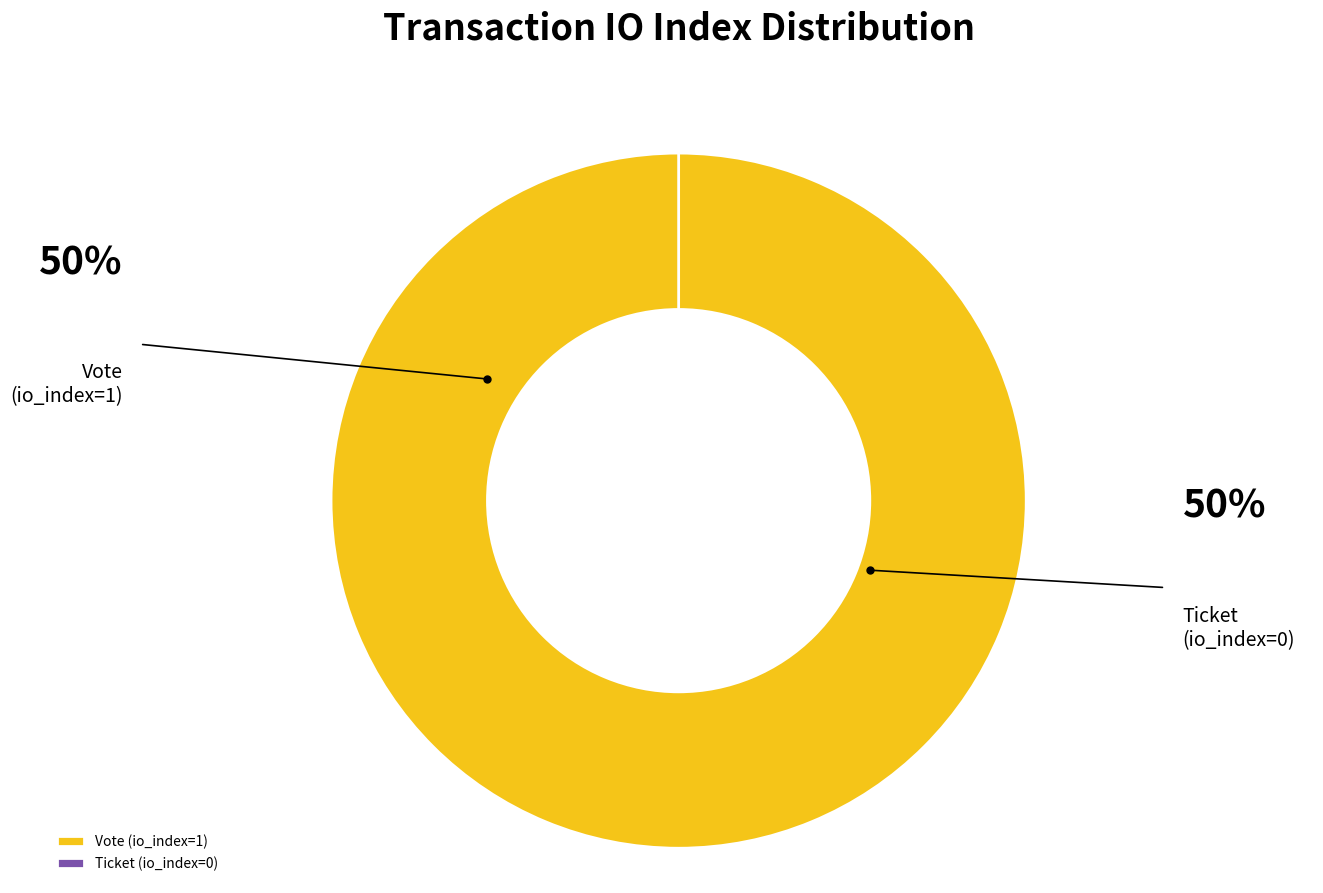

What is the smallest slice in the pie chart?

Ticket (io_index=0)